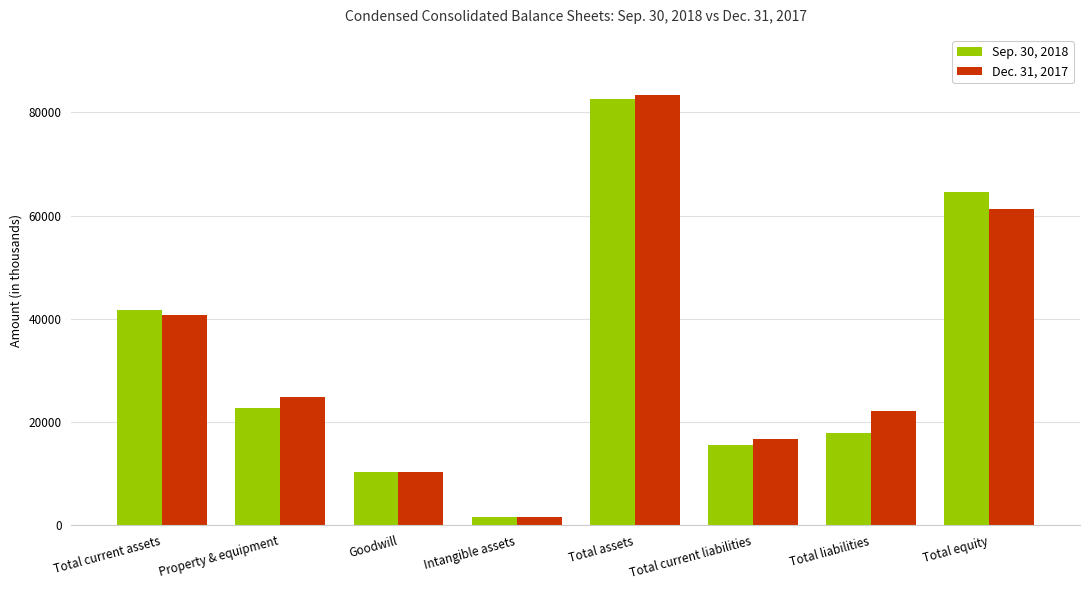

What are all the series names shown in the legend?

Sep. 30, 2018, Dec. 31, 2017